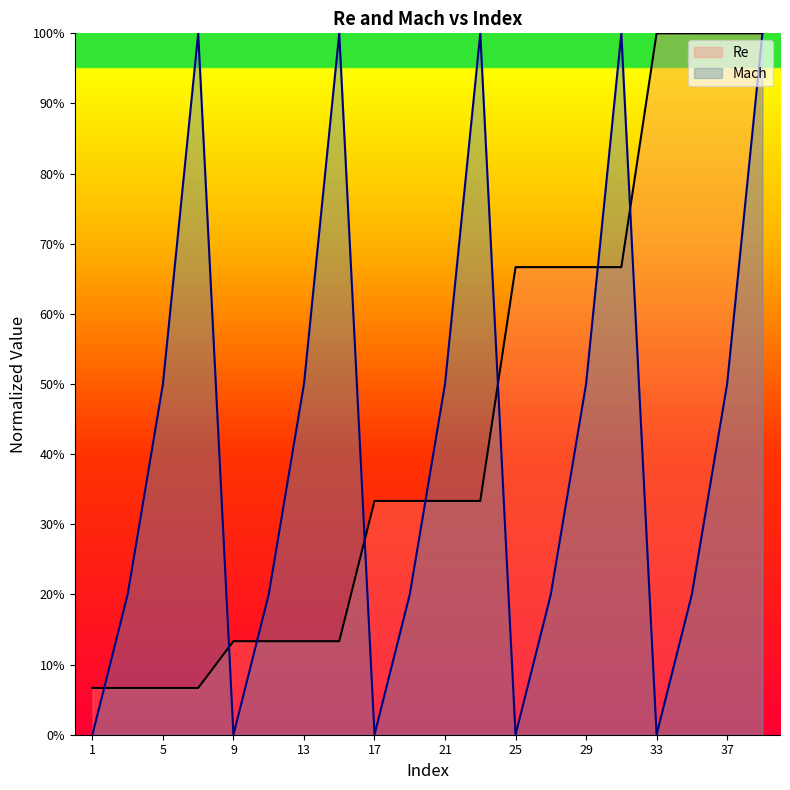

Reading right to left, list all the values displayed in this chart.

Re: 39=1.0	37=1.0	35=1.0	33=1.0	31=0.7	29=0.7	27=0.7	25=0.7	23=0.3	21=0.3	19=0.3	17=0.3	15=0.1	13=0.1	11=0.1	9=0.1	7=0.1	5=0.1	3=0.1	1=0.1
Mach: 39=1.0	37=0.5	35=0.2	33=0.0	31=1.0	29=0.5	27=0.2	25=0.0	23=1.0	21=0.5	19=0.2	17=0.0	15=1.0	13=0.5	11=0.2	9=0.0	7=1.0	5=0.5	3=0.2	1=0.0